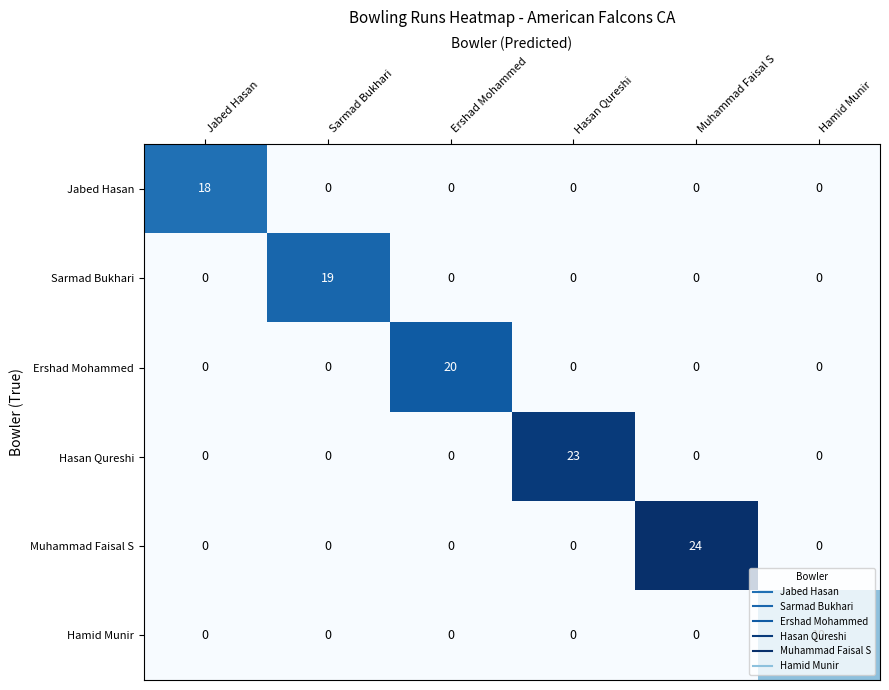

Rank the series by their maximum value, from lowest to highest.

Hamid Munir, Jabed Hasan, Sarmad Bukhari, Ershad Mohammed, Hasan Qureshi, Muhammad Faisal S